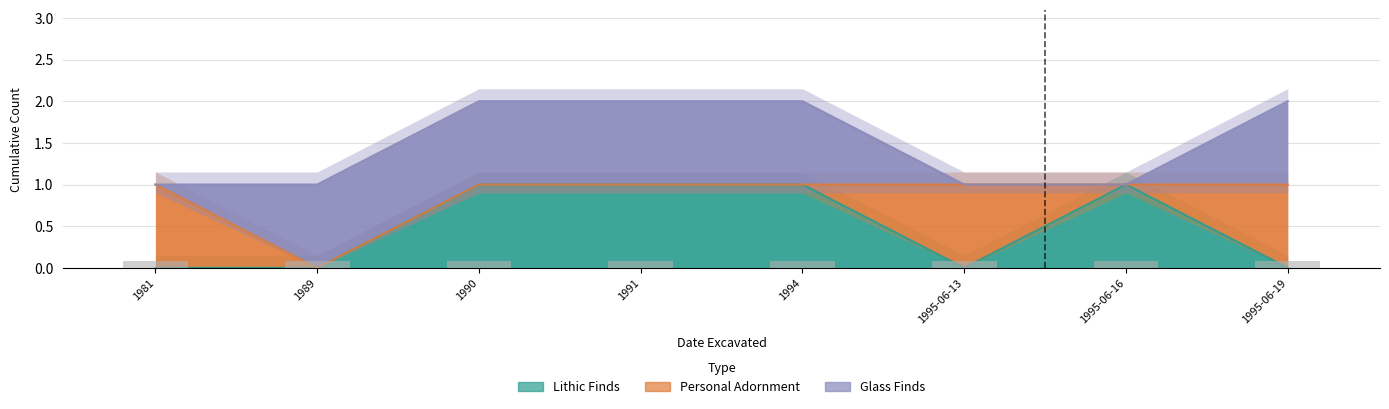

Which category has the lowest value across all series?

1981